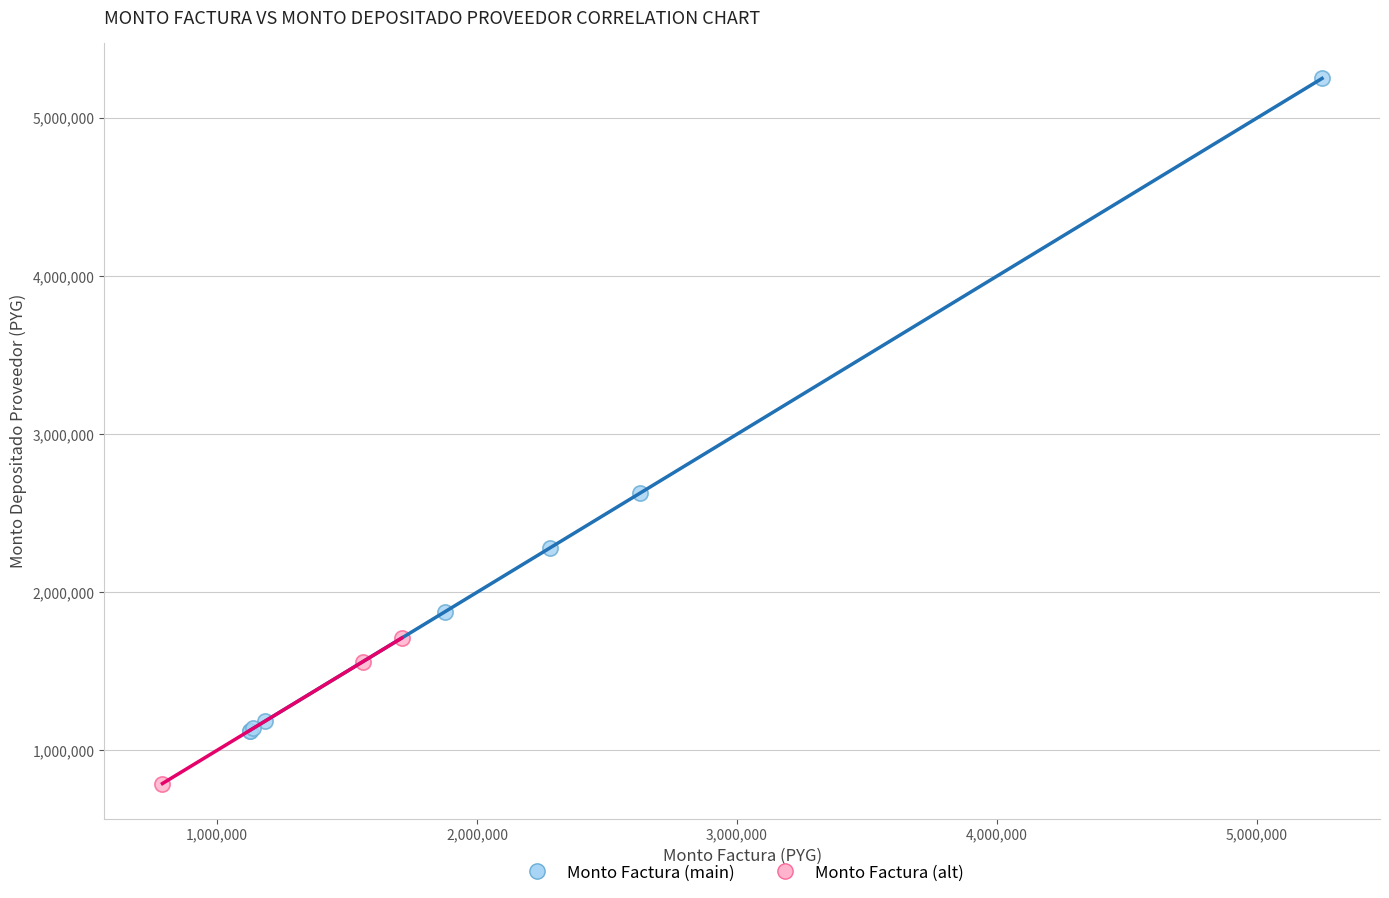

Which series reaches the minimum Y coordinate?

Monto Factura (alt)